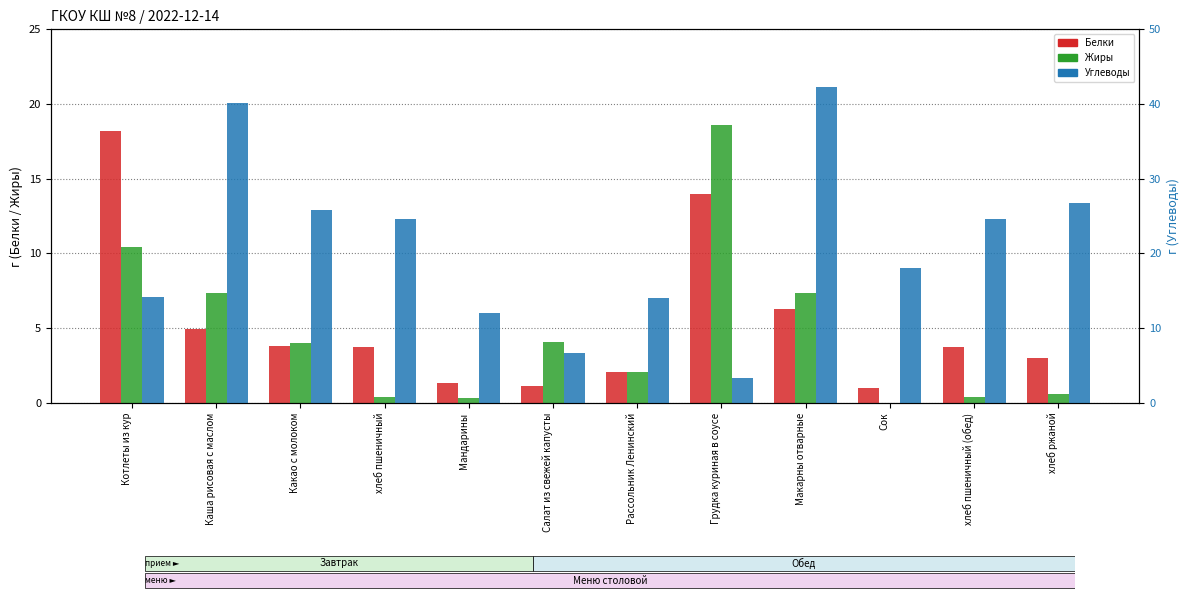

What is the total value across all series at хлеб пшеничный?

28.7